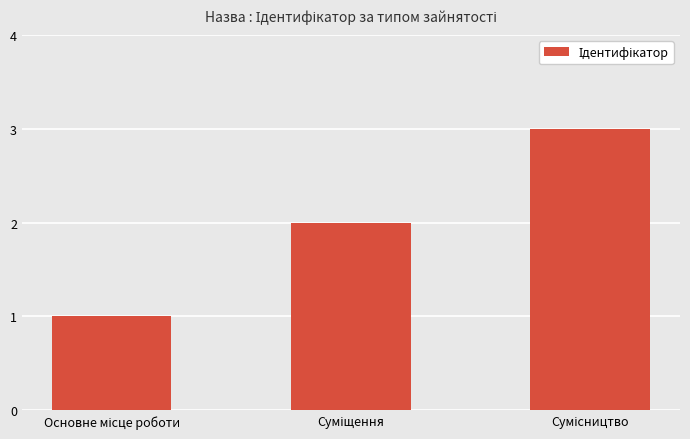

What is the sum of all values?

6